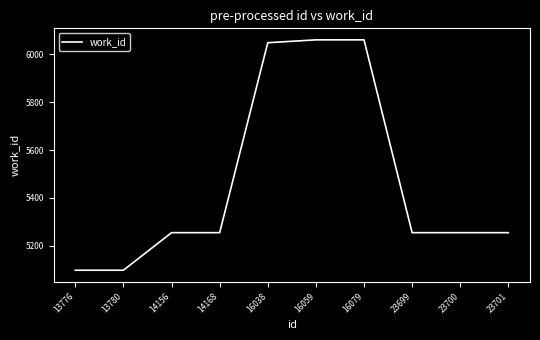

What is the difference between the values at 23699 and 13776?

157